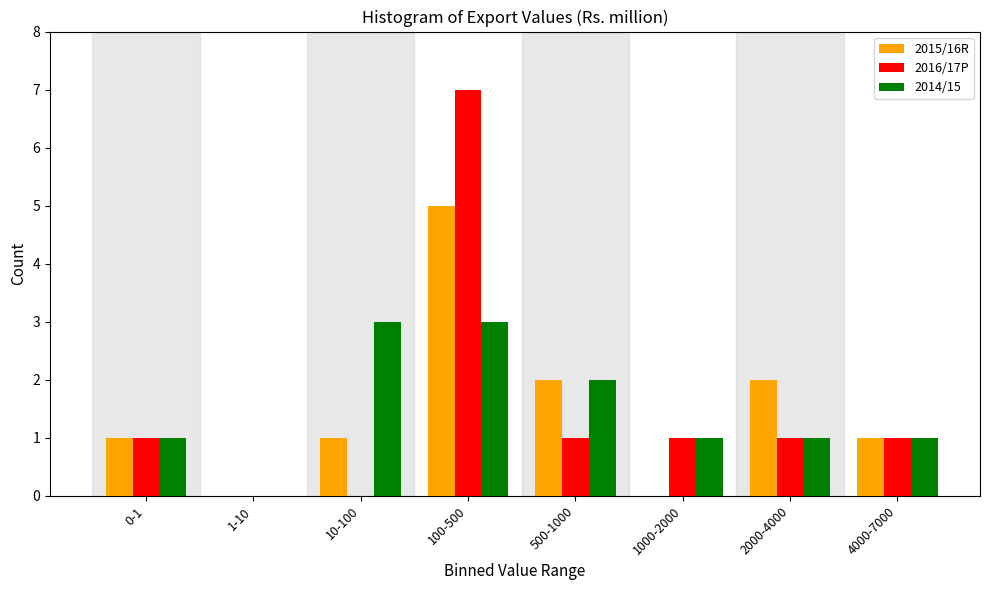

Reading right to left, list all the values displayed in this chart.

2015/16R: 4000-7000=1	2000-4000=2	1000-2000=0	500-1000=2	100-500=5	10-100=1	1-10=0	0-1=1
2016/17P: 4000-7000=1	2000-4000=1	1000-2000=1	500-1000=1	100-500=7	10-100=0	1-10=0	0-1=1
2014/15: 4000-7000=1	2000-4000=1	1000-2000=1	500-1000=2	100-500=3	10-100=3	1-10=0	0-1=1